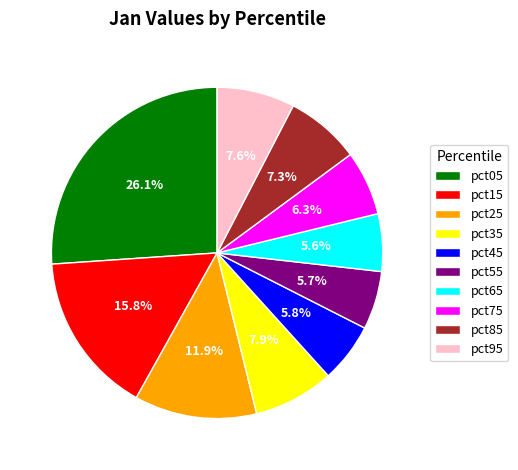

How much of the chart is everything except pct55?

94.3%